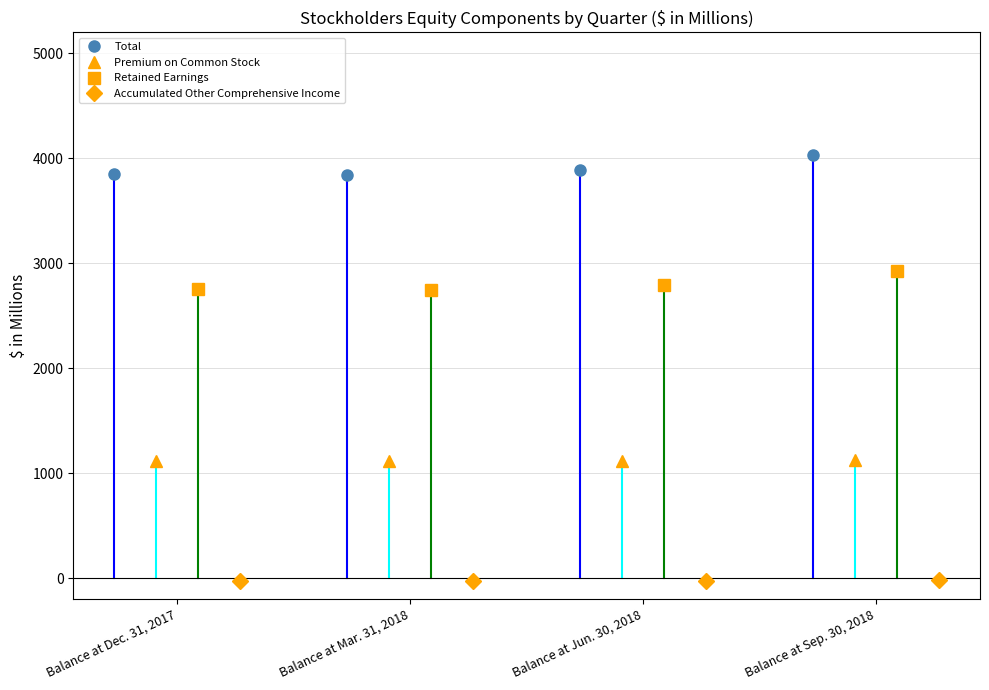

What is the lowest value of the Premium on Common Stock series?

1112.8